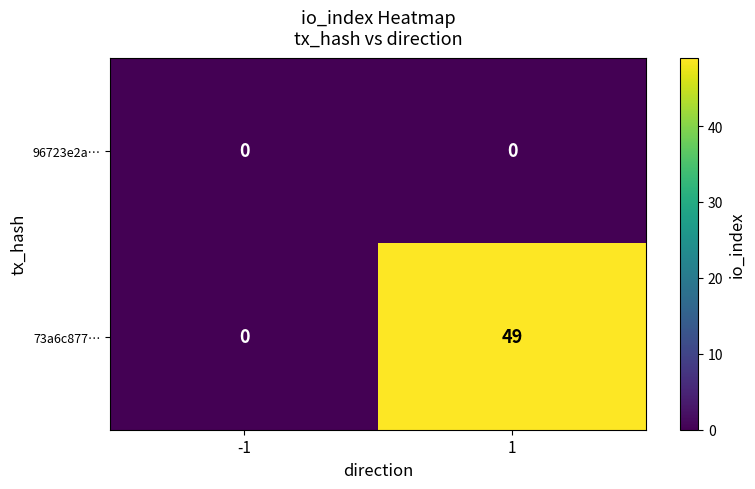

Is it true that 96723e2a… equals 0 at -1?

True